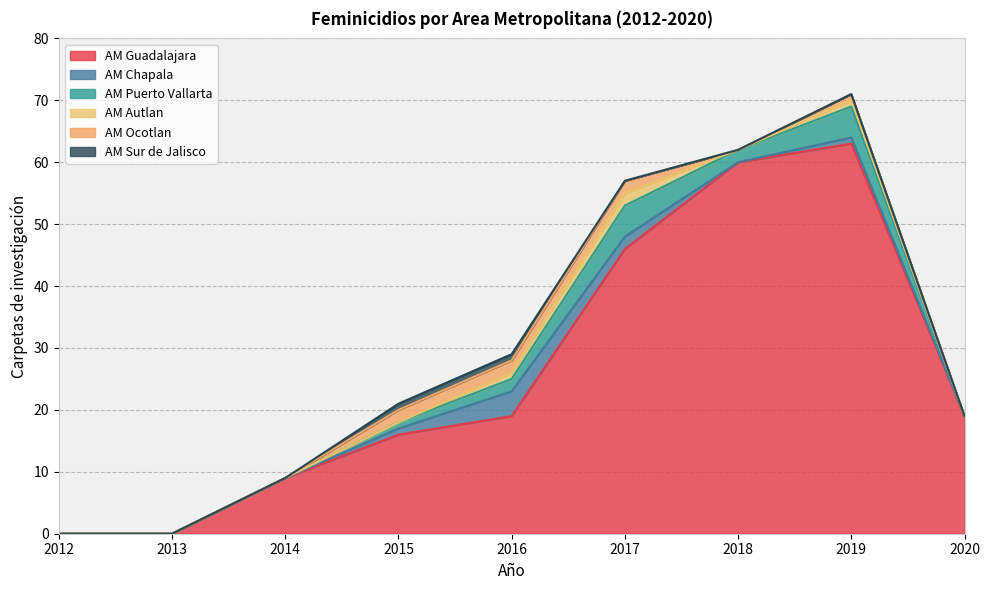

Reading left to right, extract all data points from this chart.

AM Guadalajara: 2012=0	2013=0	2014=9	2015=16	2016=19	2017=46	2018=60	2019=63	2020=19
AM Chapala: 2012=0	2013=0	2014=0	2015=1	2016=4	2017=2	2018=0	2019=1	2020=0
AM Puerto Vallarta: 2012=0	2013=0	2014=0	2015=1	2016=2	2017=5	2018=2	2019=5	2020=0
AM Autlan: 2012=0	2013=0	2014=0	2015=0	2016=1	2017=2	2018=0	2019=1	2020=0
AM Ocotlan: 2012=0	2013=0	2014=0	2015=2	2016=2	2017=2	2018=0	2019=1	2020=0
AM Sur de Jalisco: 2012=0	2013=0	2014=0	2015=1	2016=1	2017=0	2018=0	2019=0	2020=0